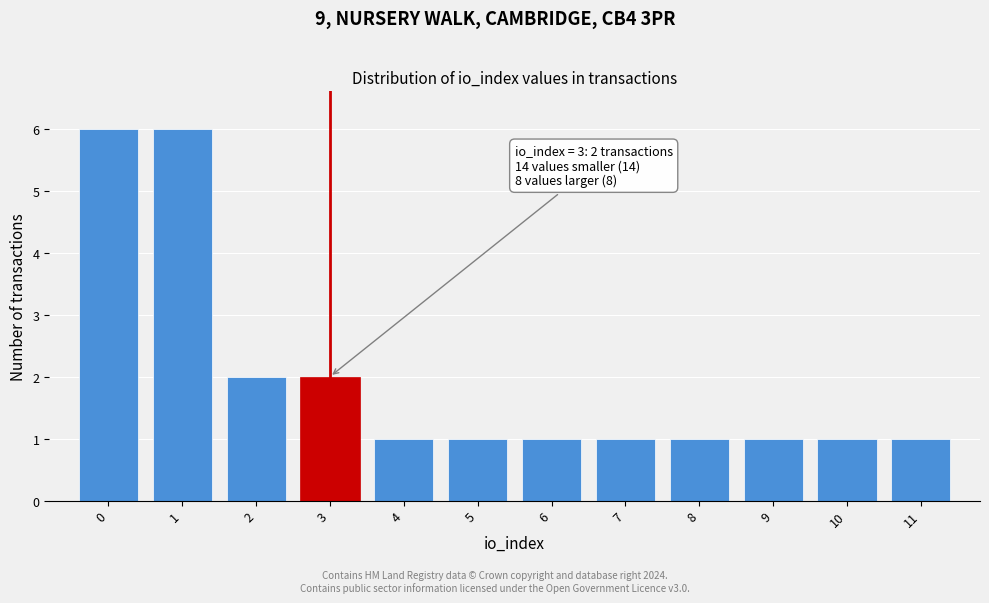

Reading left to right, extract all data points from this chart.

0=6	1=6	2=2	3=2	4=1	5=1	6=1	7=1	8=1	9=1	10=1	11=1